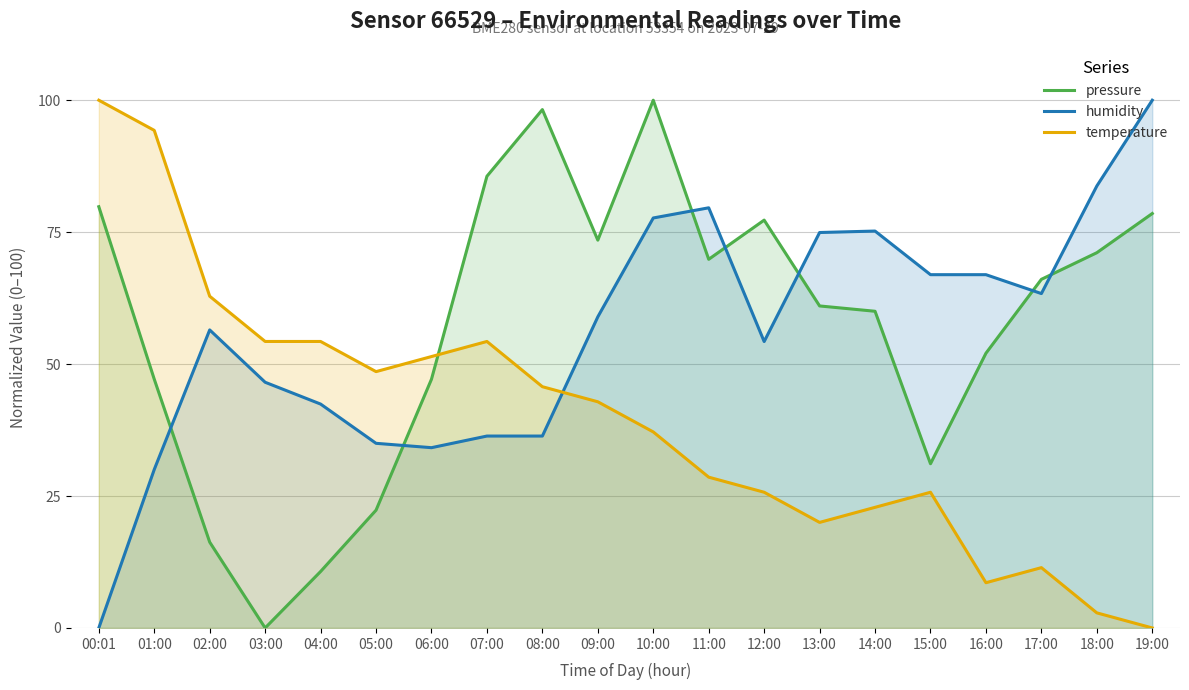

Which series has the largest range (max minus min)?

pressure